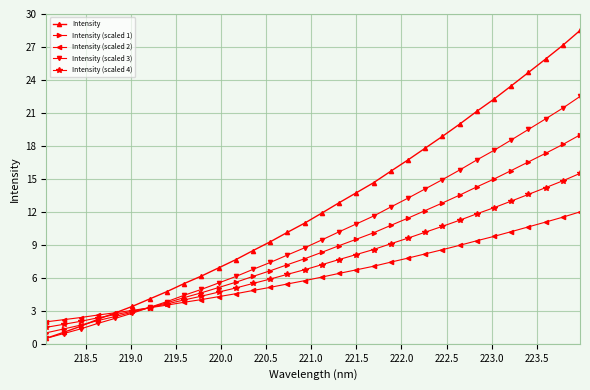

What is the maximum value shown in the chart?

28.5